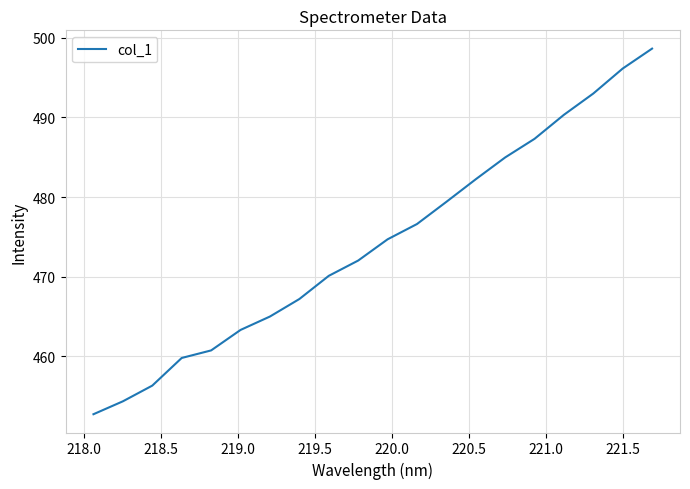

What is the maximum value shown in the chart?

498.6